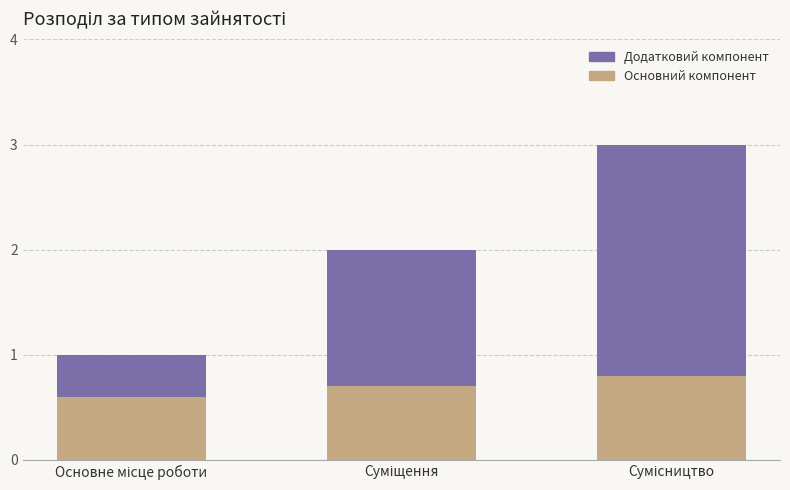

What is the average value of the Основний компонент series?

0.7